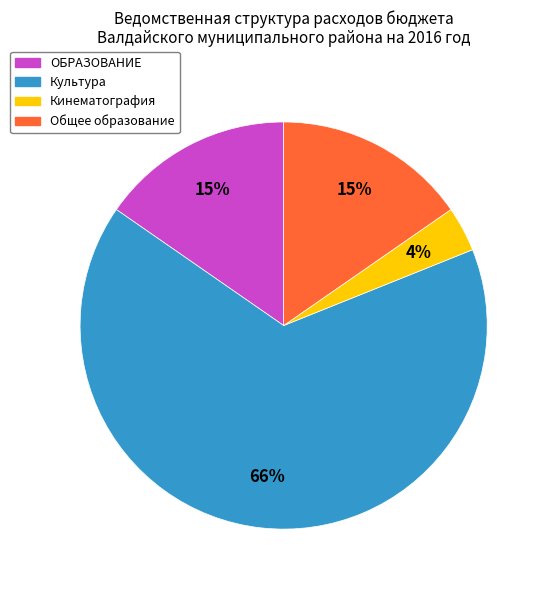

Which slice is the smallest?

Кинематография